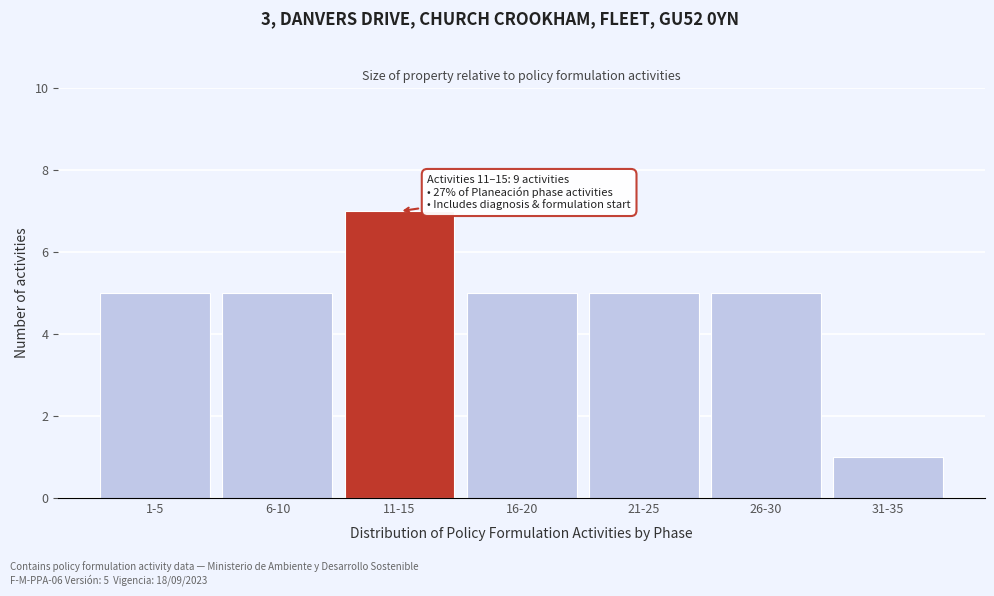

Reading left to right, extract all data points from this chart.

1-5=5	6-10=5	11-15=7	16-20=5	21-25=5	26-30=5	31-35=1